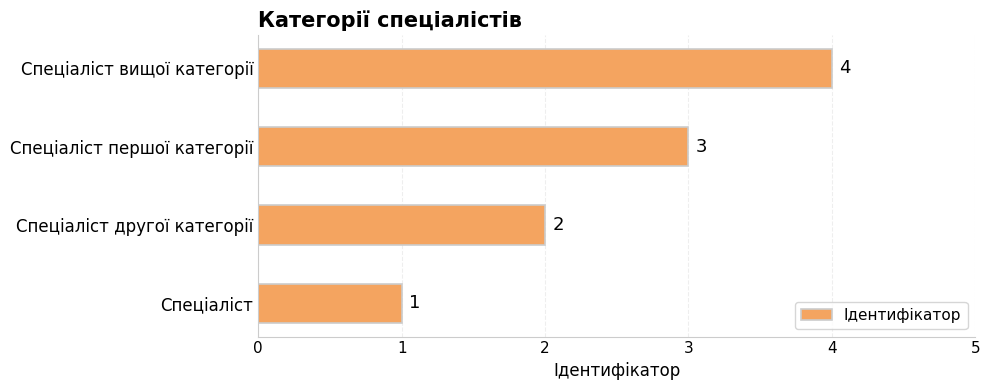

What is the sum of all values?

10